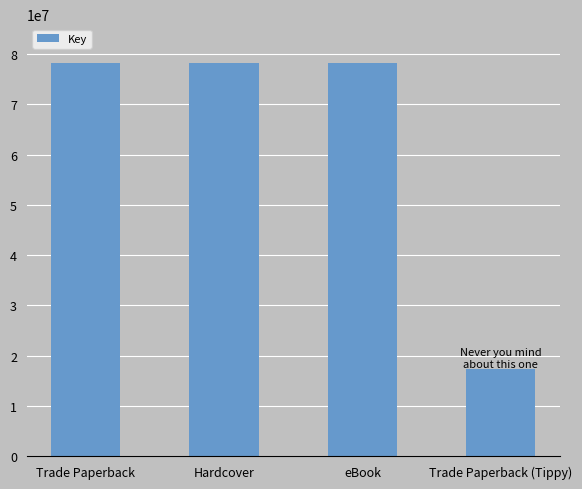

True or false: the data shows 78141489 at Hardcover.

True